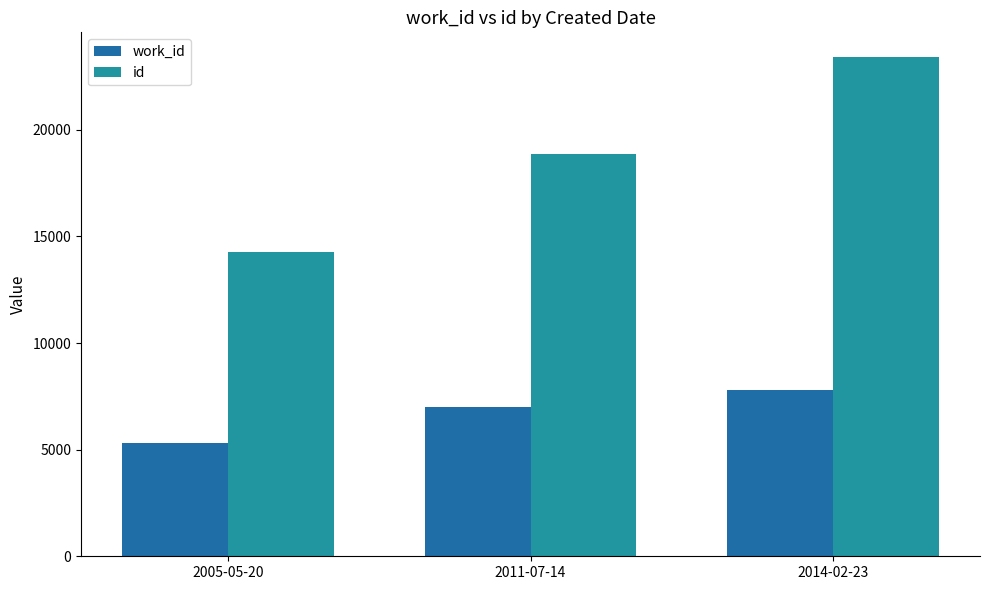

What is the difference between the second highest and minimum values in the work_id series?

1679